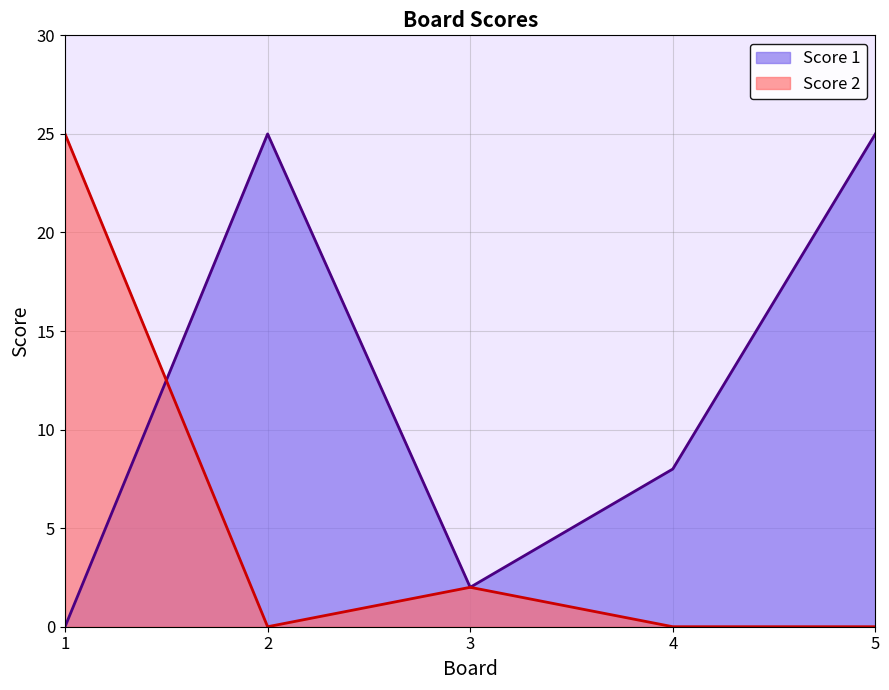

What is the total value across all series at 4?

8